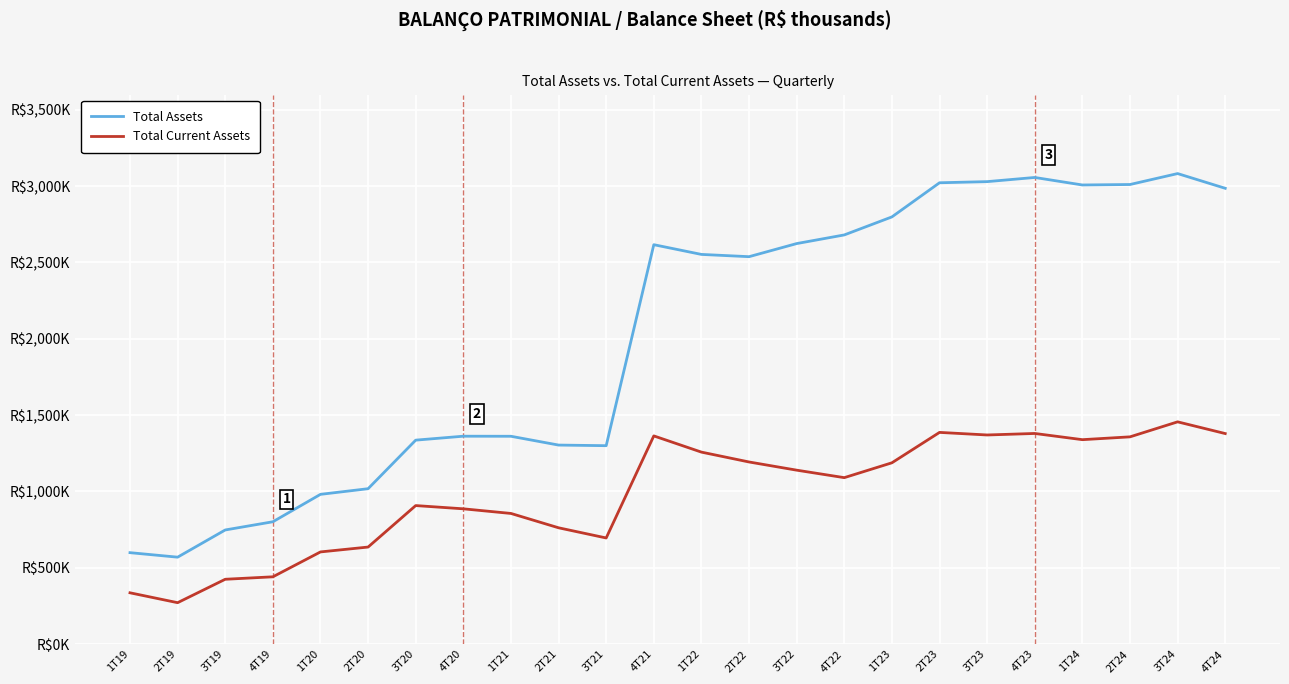

What are all the series names shown in the legend?

Total Assets, Total Current Assets